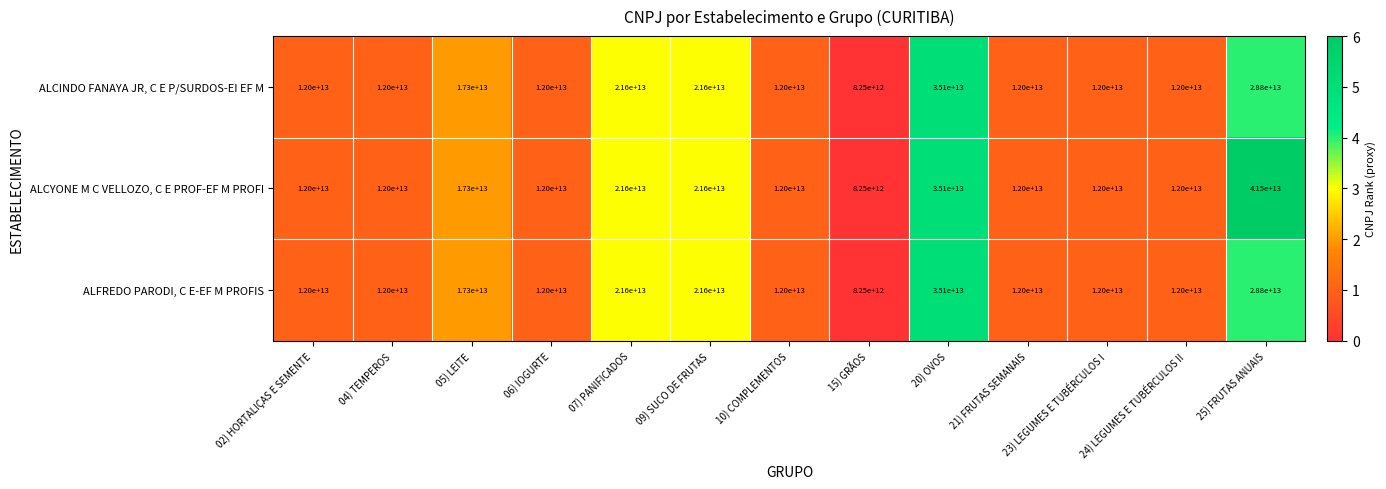

How many series are shown in this chart?

3